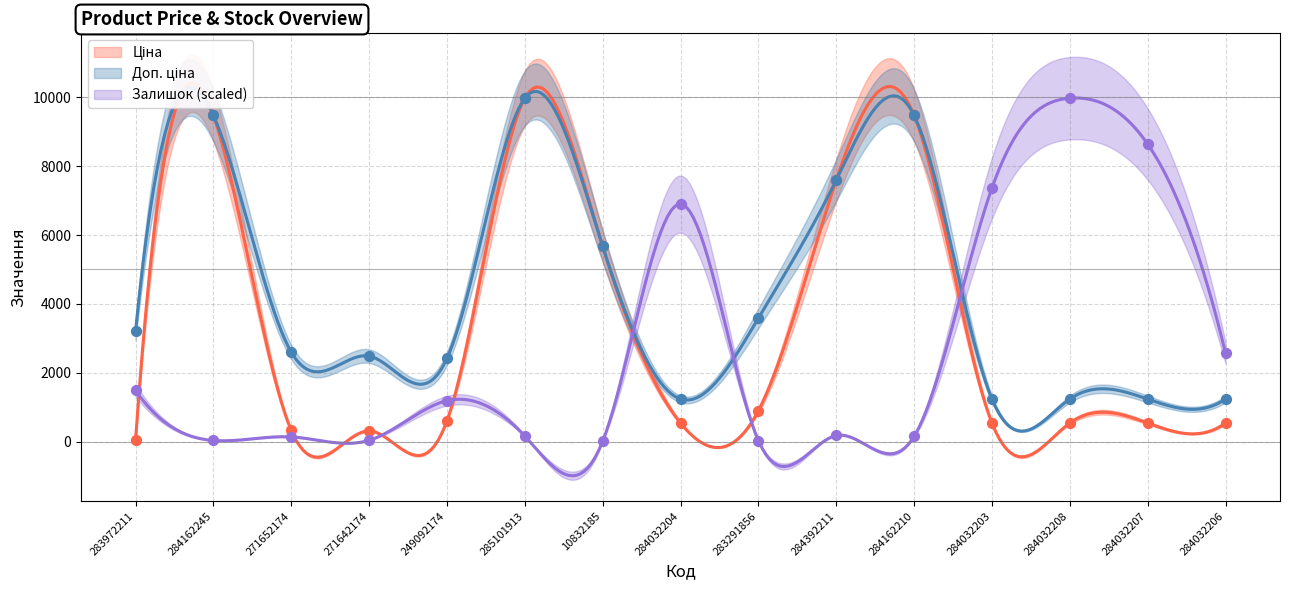

At how many categories does at least one series exceed 6574?

8